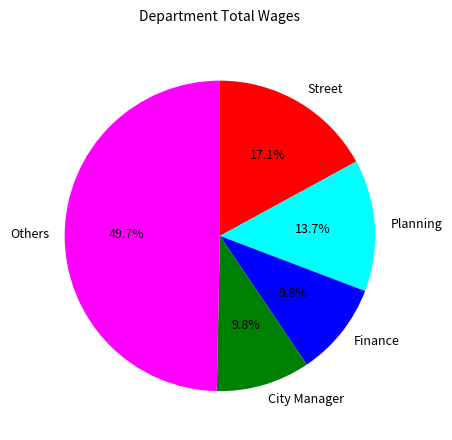

What is the largest slice in the pie chart?

Others